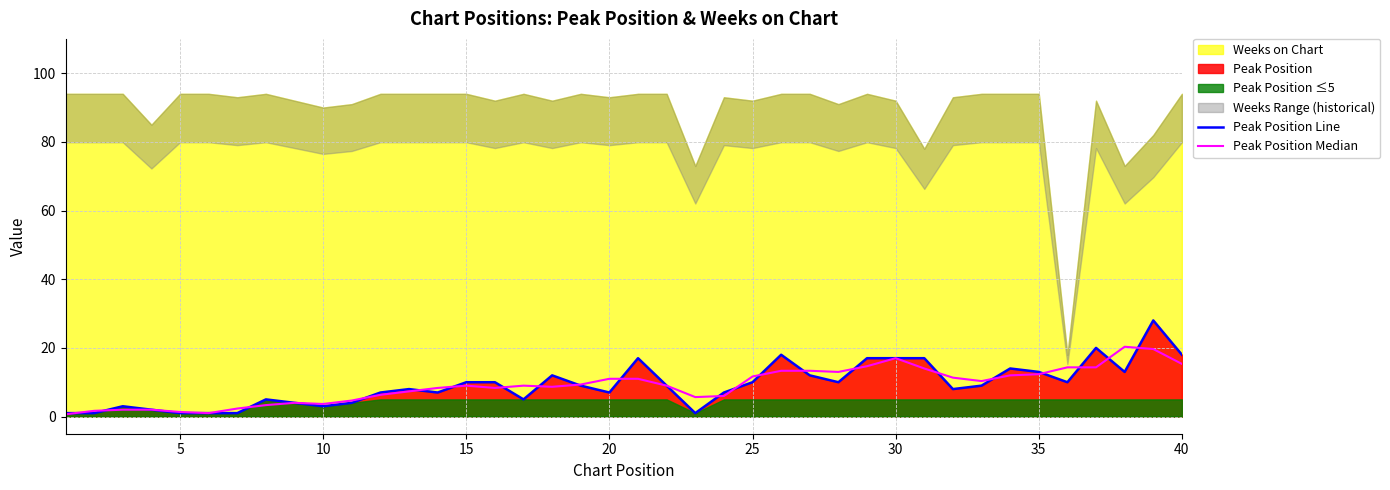

True or false: Peak Position Median and Peak Position Line cross at least once.

True